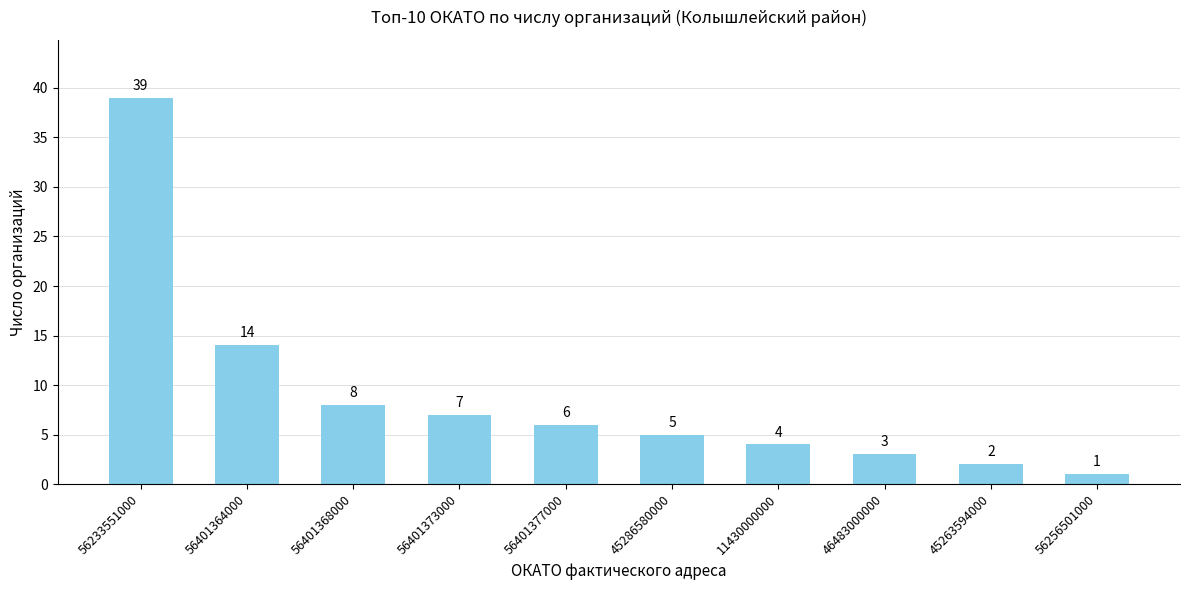

Is it true that the value at 11430000000 is 6?

False